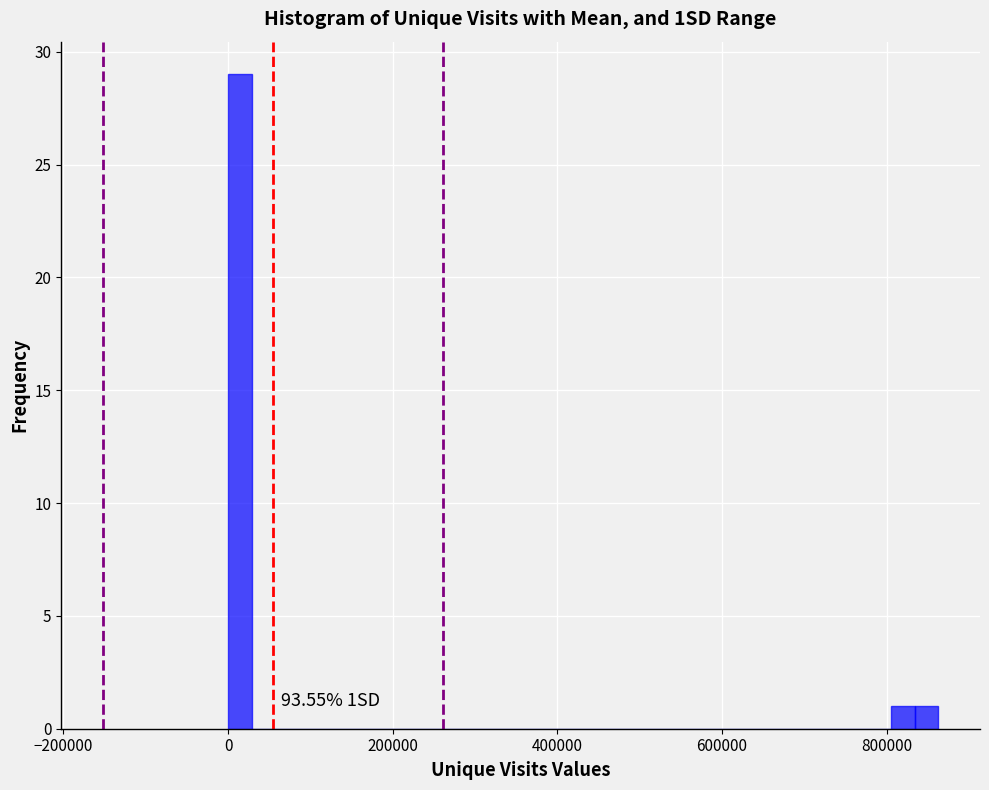

Around what value on the x-axis is the tallest bar? Give the approximate position of its centre, as read against the axis.

20000